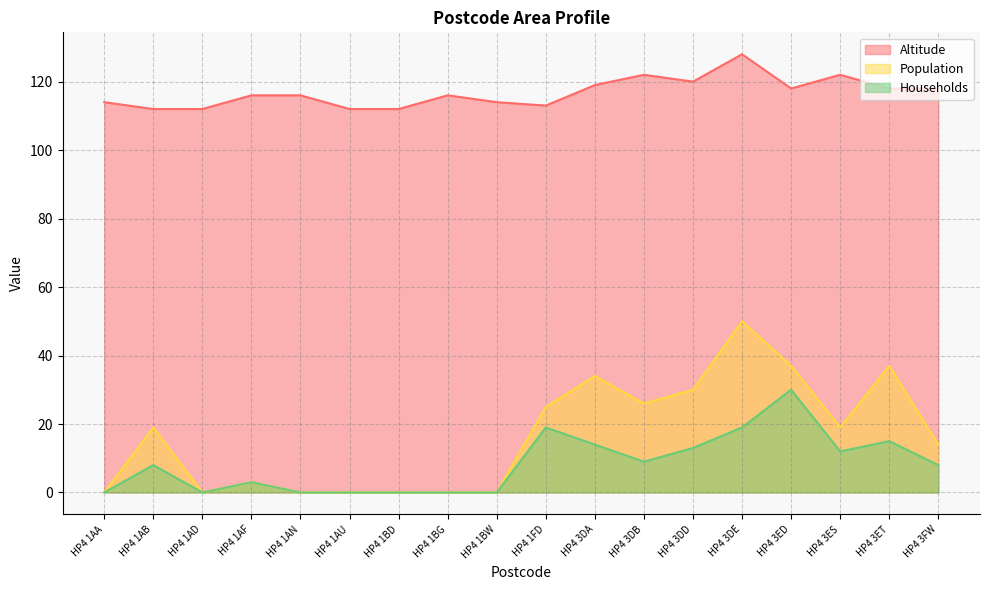

What is the approximate value of Households at HP4 1AF?

3